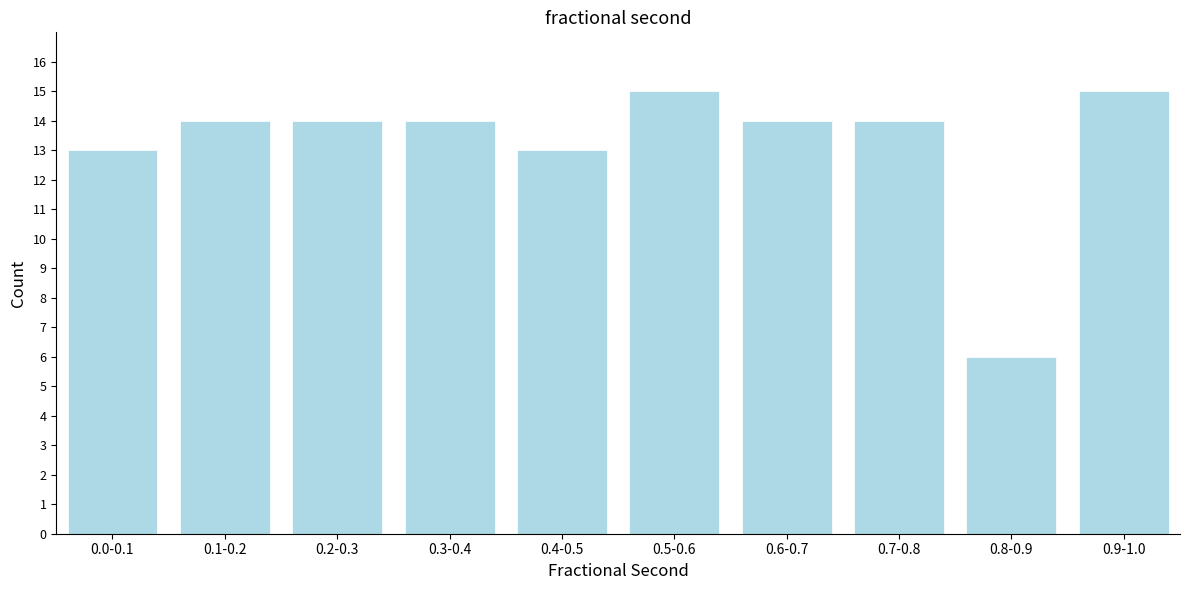

Reading left to right, extract all data points from this chart.

0.0-0.1=13	0.1-0.2=14	0.2-0.3=14	0.3-0.4=14	0.4-0.5=13	0.5-0.6=15	0.6-0.7=14	0.7-0.8=14	0.8-0.9=6	0.9-1.0=15